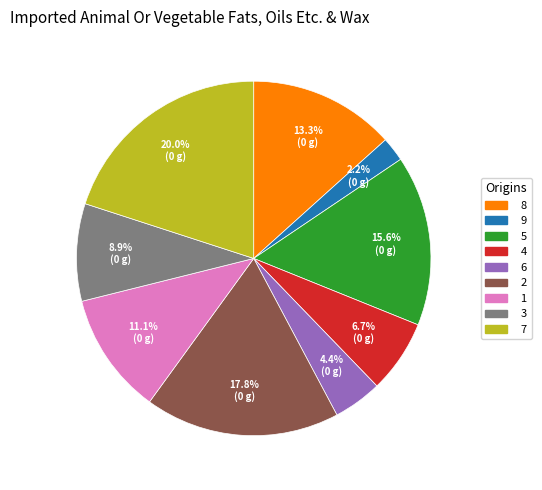

Rank the categories by value from highest to lowest.

7, 2, 5, 8, 1, 3, 4, 6, 9